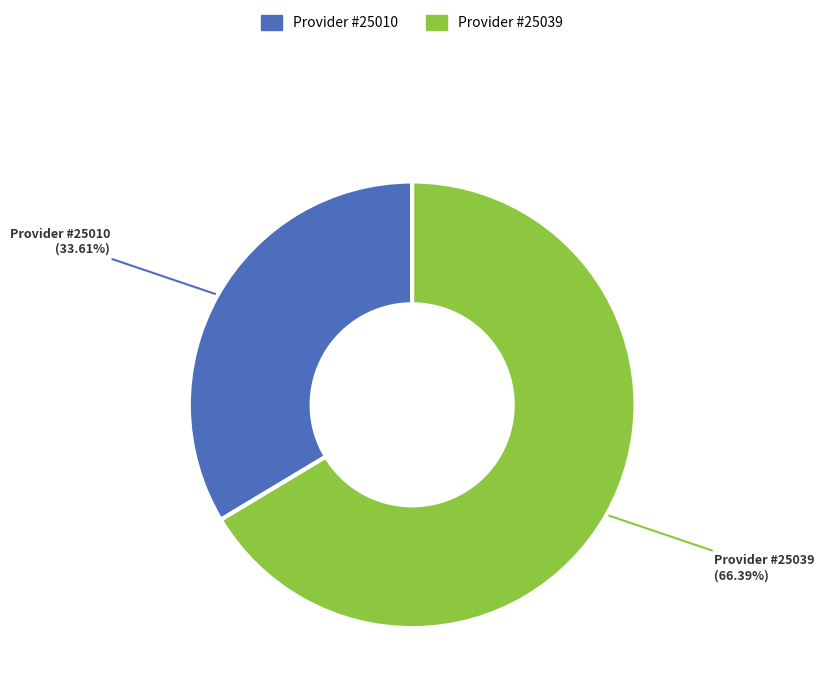

Count the number of slices in the pie.

2